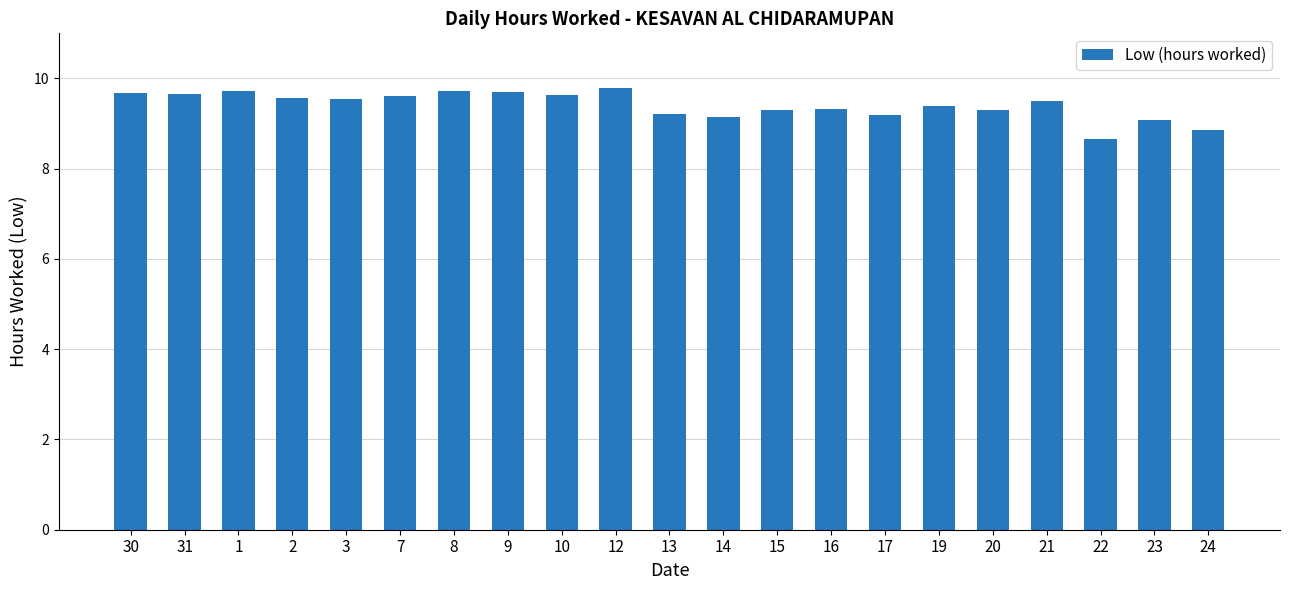

What is the difference between the maximum and minimum values?

1.1